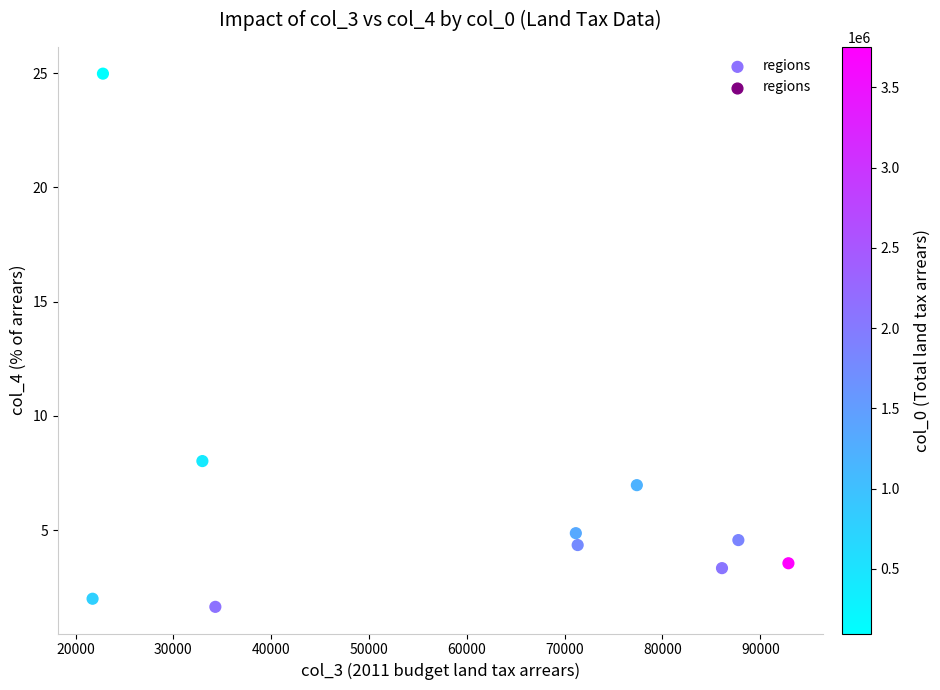

What is the average Y value?

6.4